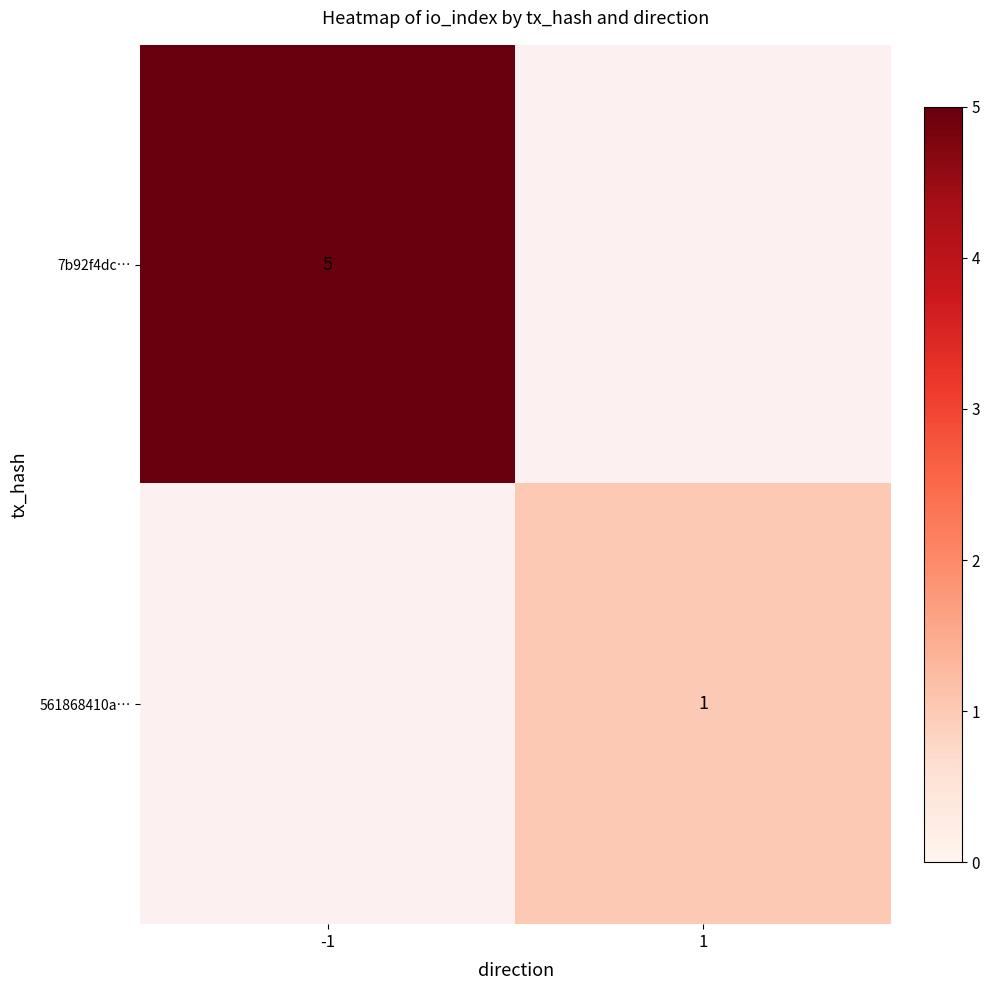

Is the value of 7b92f4dc… at -1 greater than the value of 561868410a… at 1?

Yes